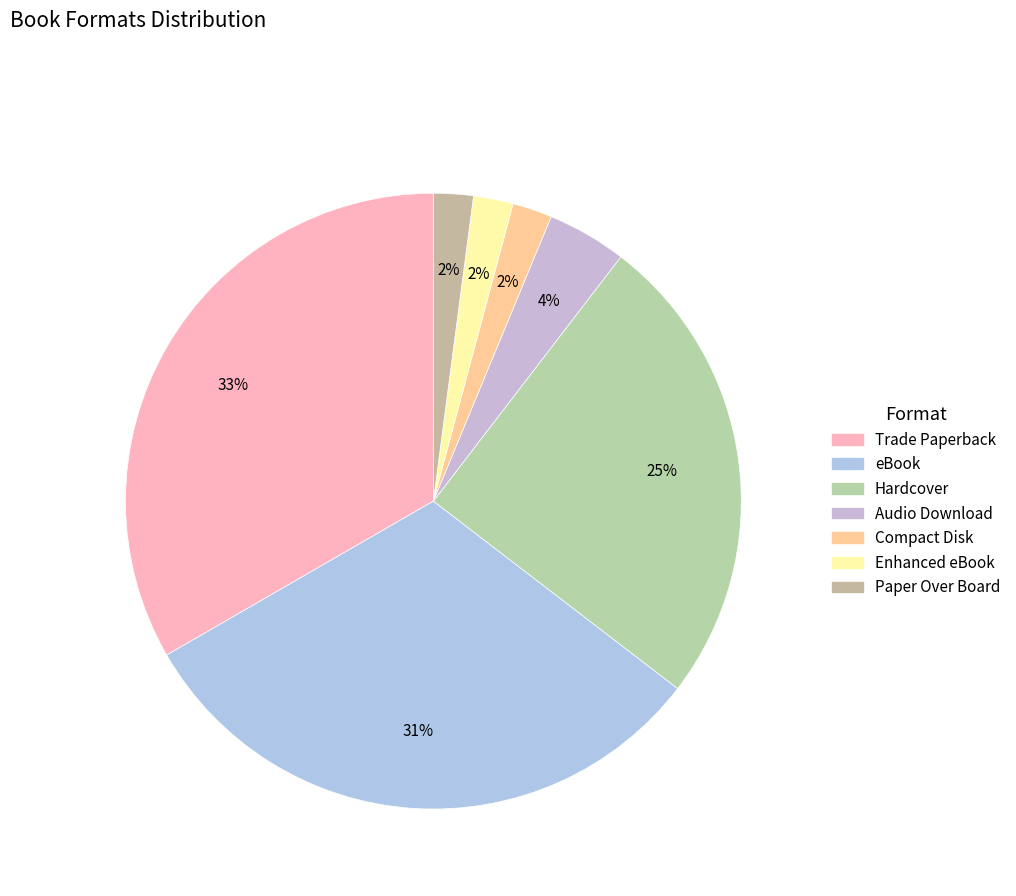

Does any single category account for the majority?

No